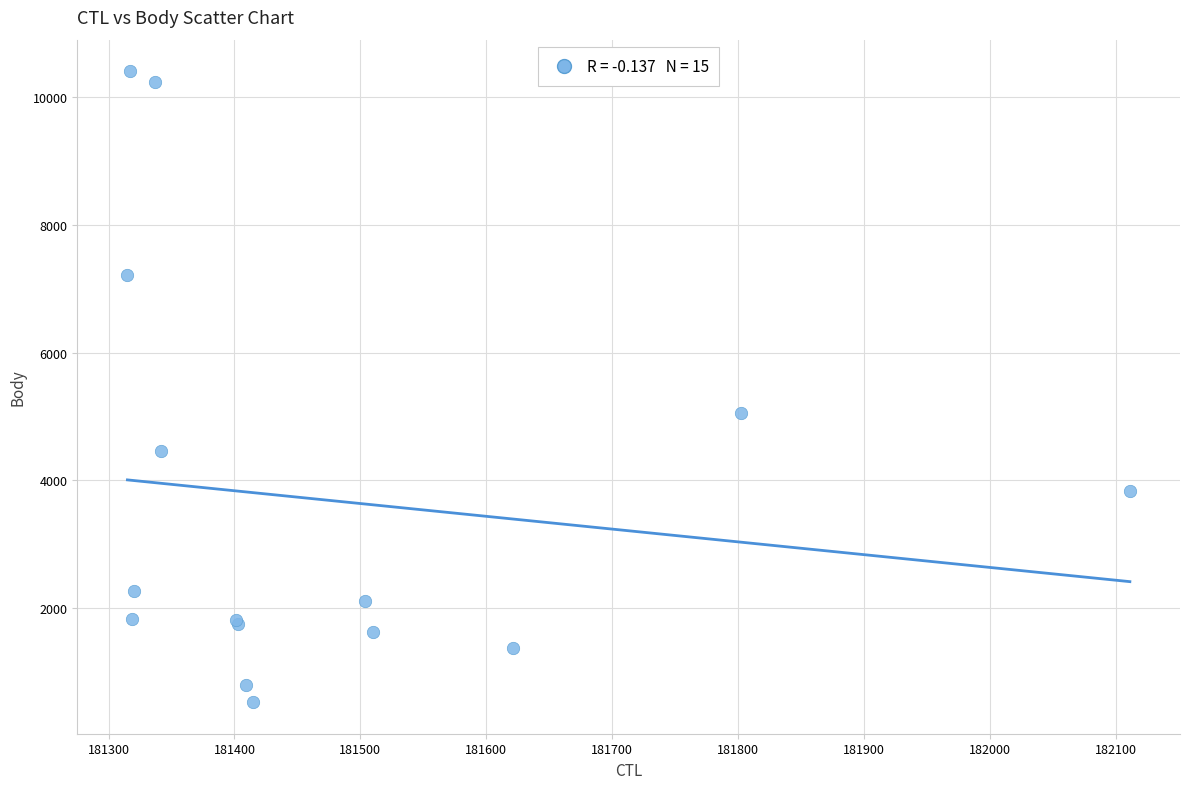

What Y value in the scatter plot is closest to 5465?

5046